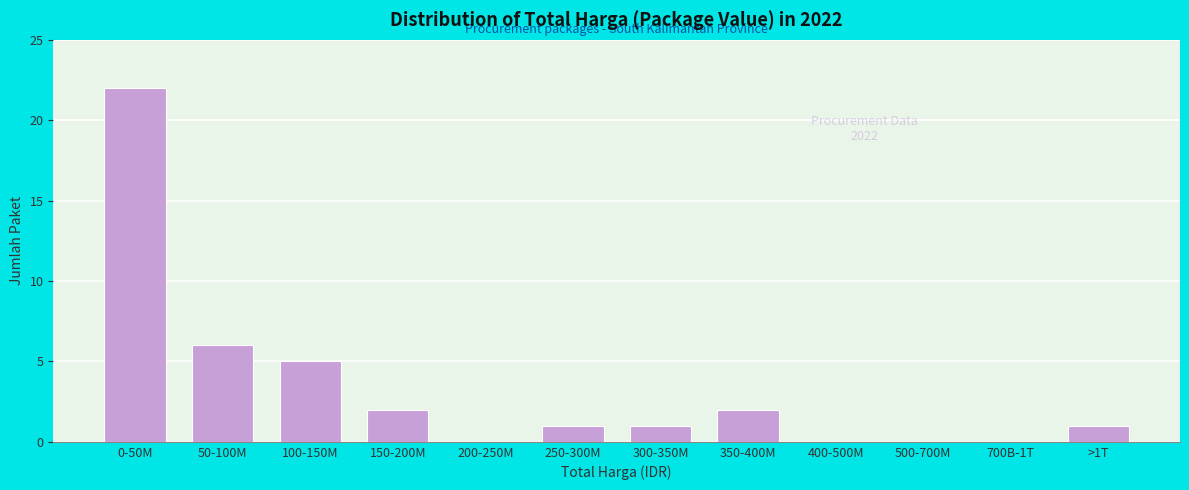

Reading left to right, what are all the values shown in this chart?

0-50M=22	50-100M=6	100-150M=5	150-200M=2	200-250M=0	250-300M=1	300-350M=1	350-400M=2	400-500M=0	500-700M=0	700B-1T=0	>1T=1